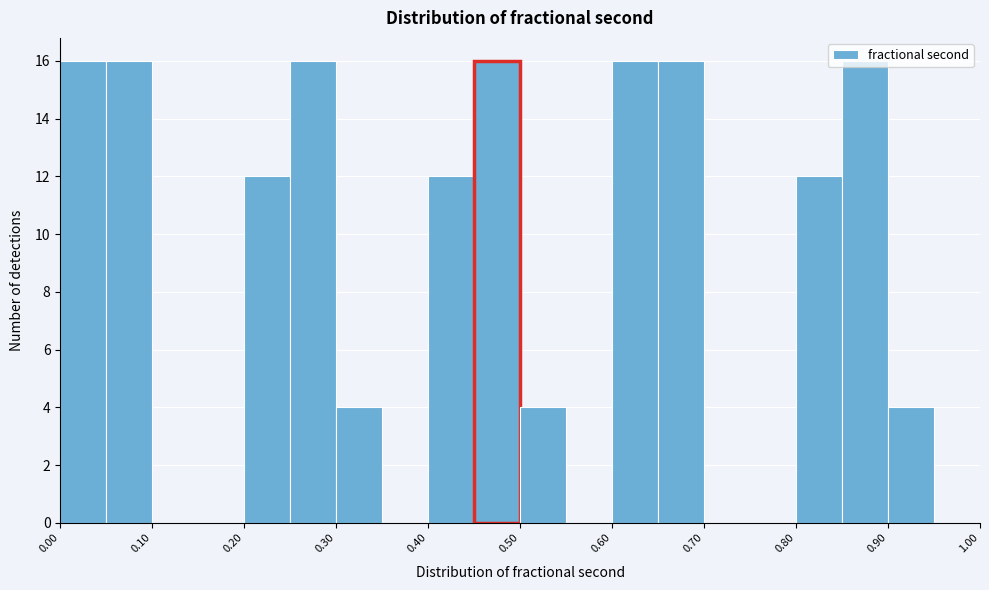

Reading left to right, list every bar in this chart as the range it spans on the x-axis followed by its height. The values are not printed on the chart, so give them approximately, as read against the axis.

0.00 to 0.05: 16
0.05 to 0.10: 16
0.10 to 0.15: 0
0.15 to 0.20: 0
0.20 to 0.25: 12
0.25 to 0.30: 16
0.30 to 0.35: 4
0.35 to 0.40: 0
0.40 to 0.45: 12
0.45 to 0.50: 16
0.50 to 0.55: 4
0.55 to 0.60: 0
0.60 to 0.65: 16
0.65 to 0.70: 16
0.70 to 0.75: 0
0.75 to 0.80: 0
0.80 to 0.85: 12
0.85 to 0.90: 16
0.90 to 0.95: 4
0.95 to 1.00: 0